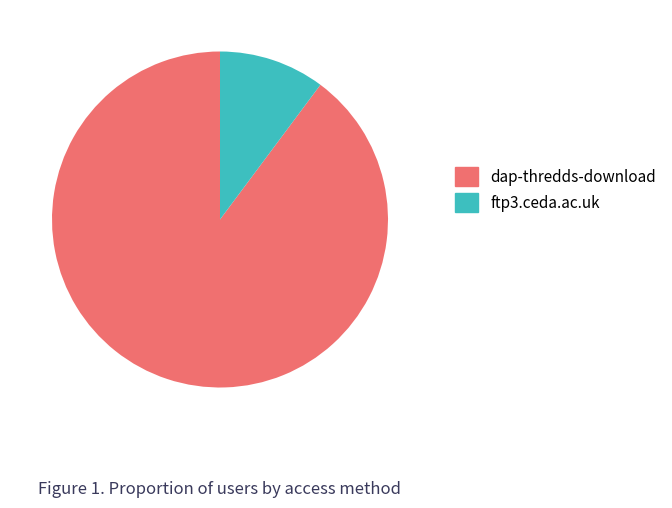

How many slices are in this pie chart?

2